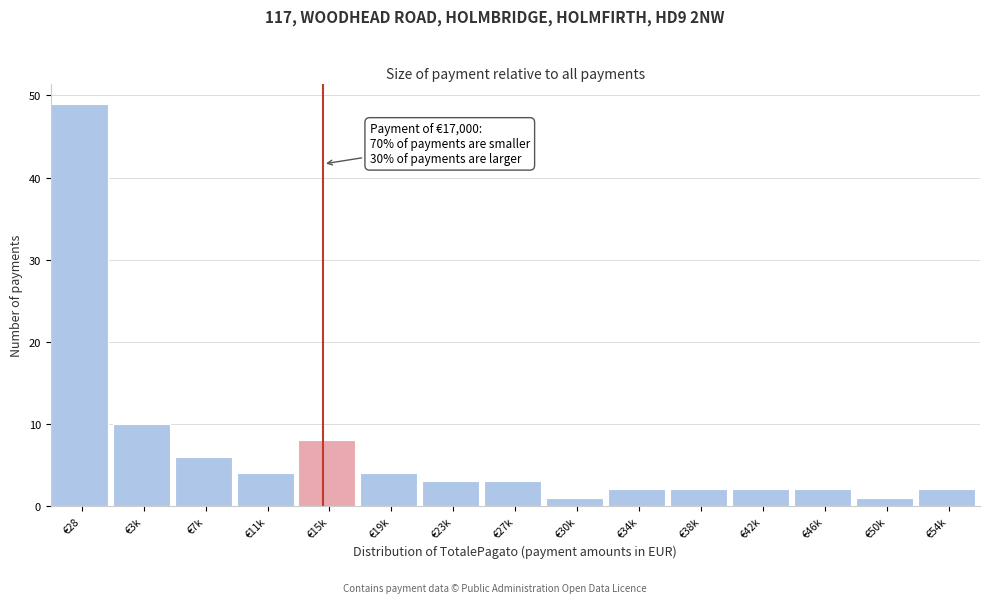

Reading left to right, what are all the values shown in this chart?

€28=49	€3k=10	€7k=6	€11k=4	€15k=8	€19k=4	€23k=3	€27k=3	€30k=1	€34k=2	€38k=2	€42k=2	€46k=2	€50k=1	€54k=2